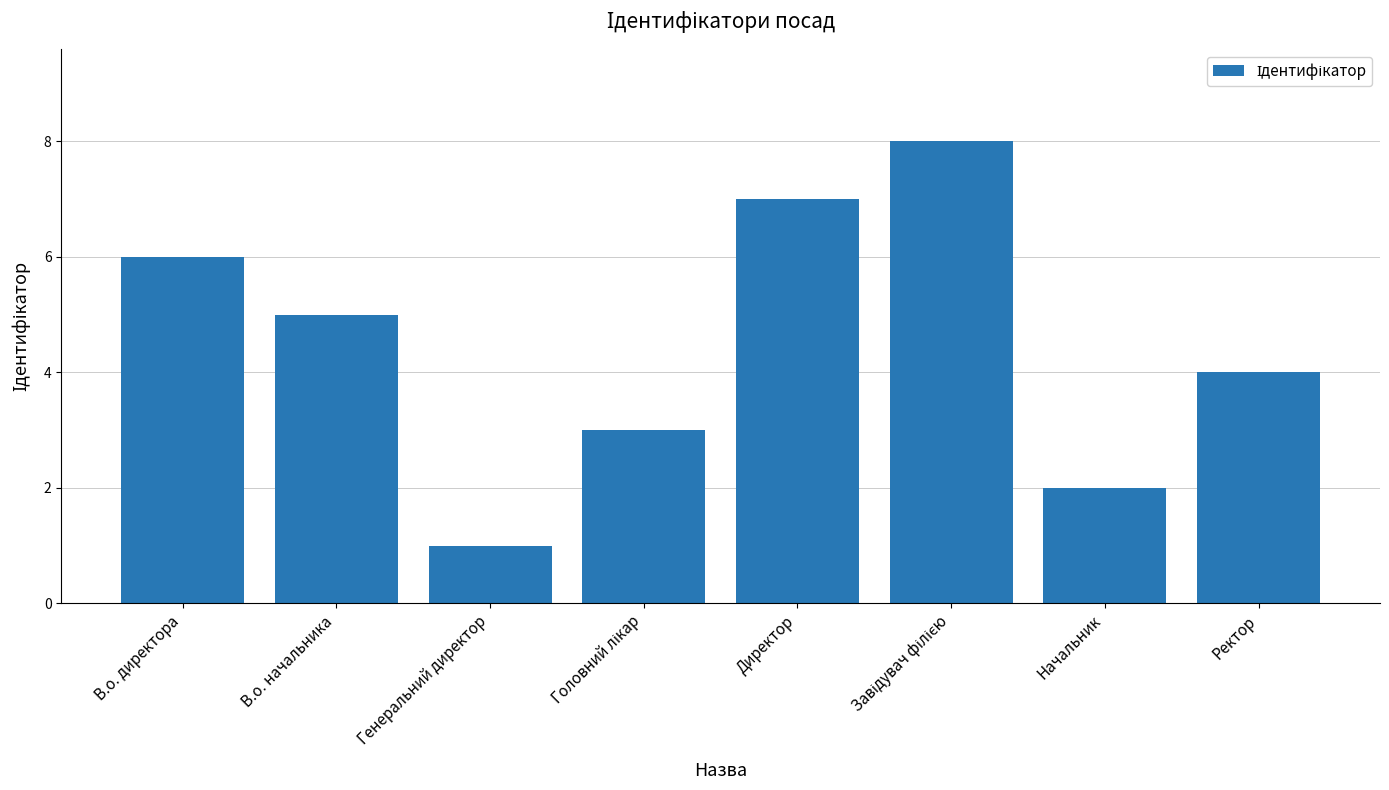

What is the approximate value at В.о. директора?

6